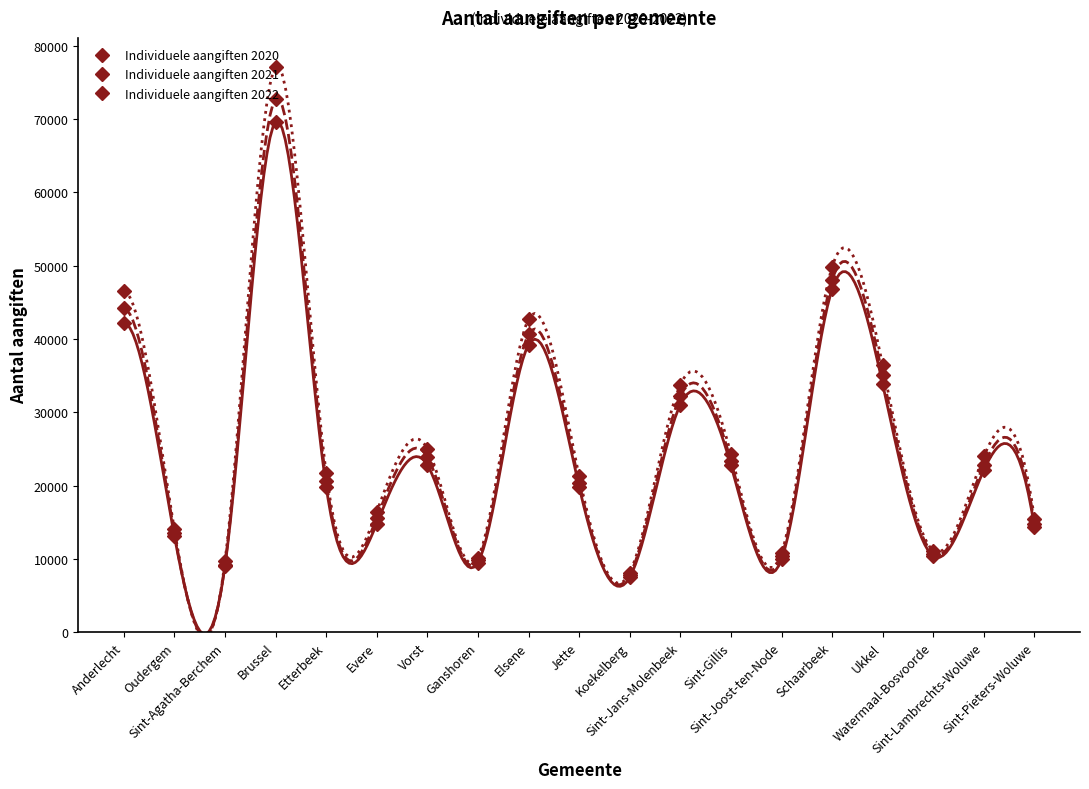

The value of Individuele aangiften 2020 at Sint-Jans-Molenbeek is 31048. True or false?

True